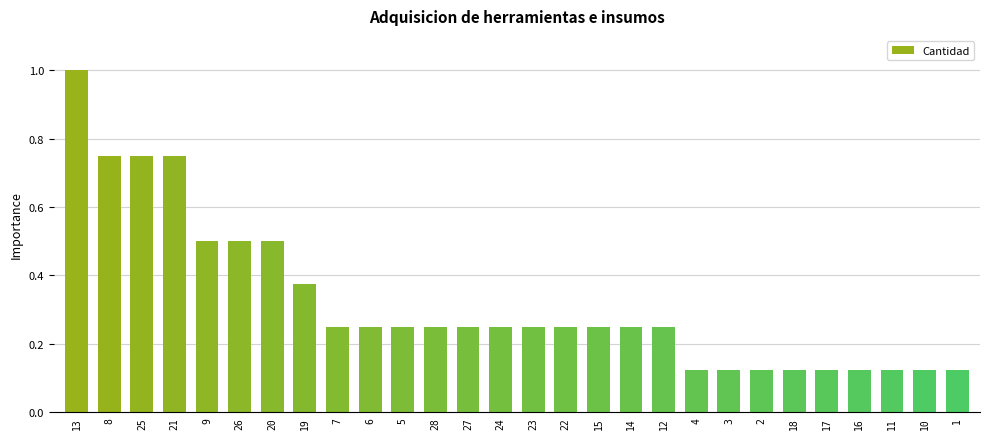

What is the average value?

0.3